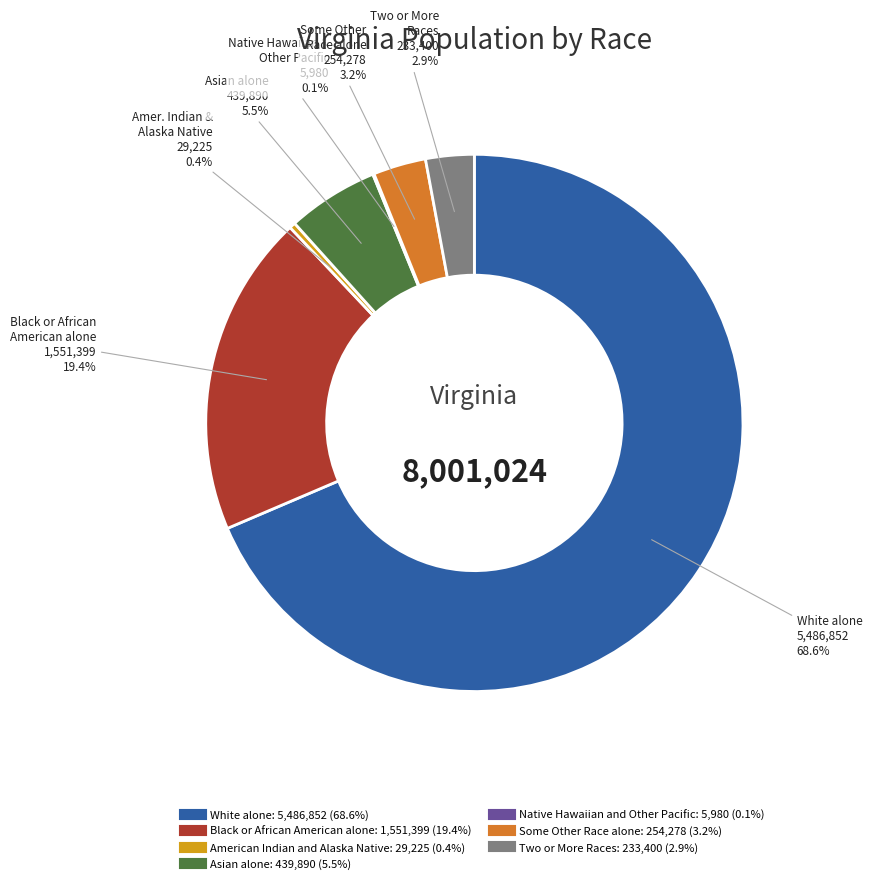

What is the largest slice in the pie chart?

White alone